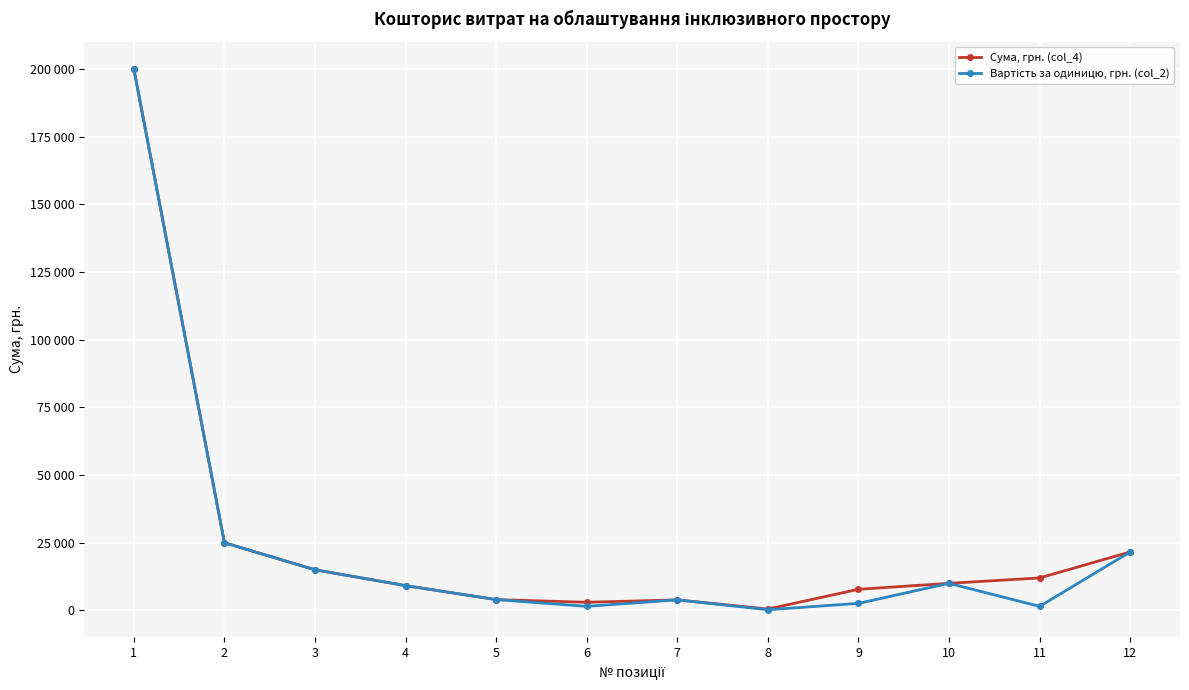

Is this an area chart (filled region under the line)?

No